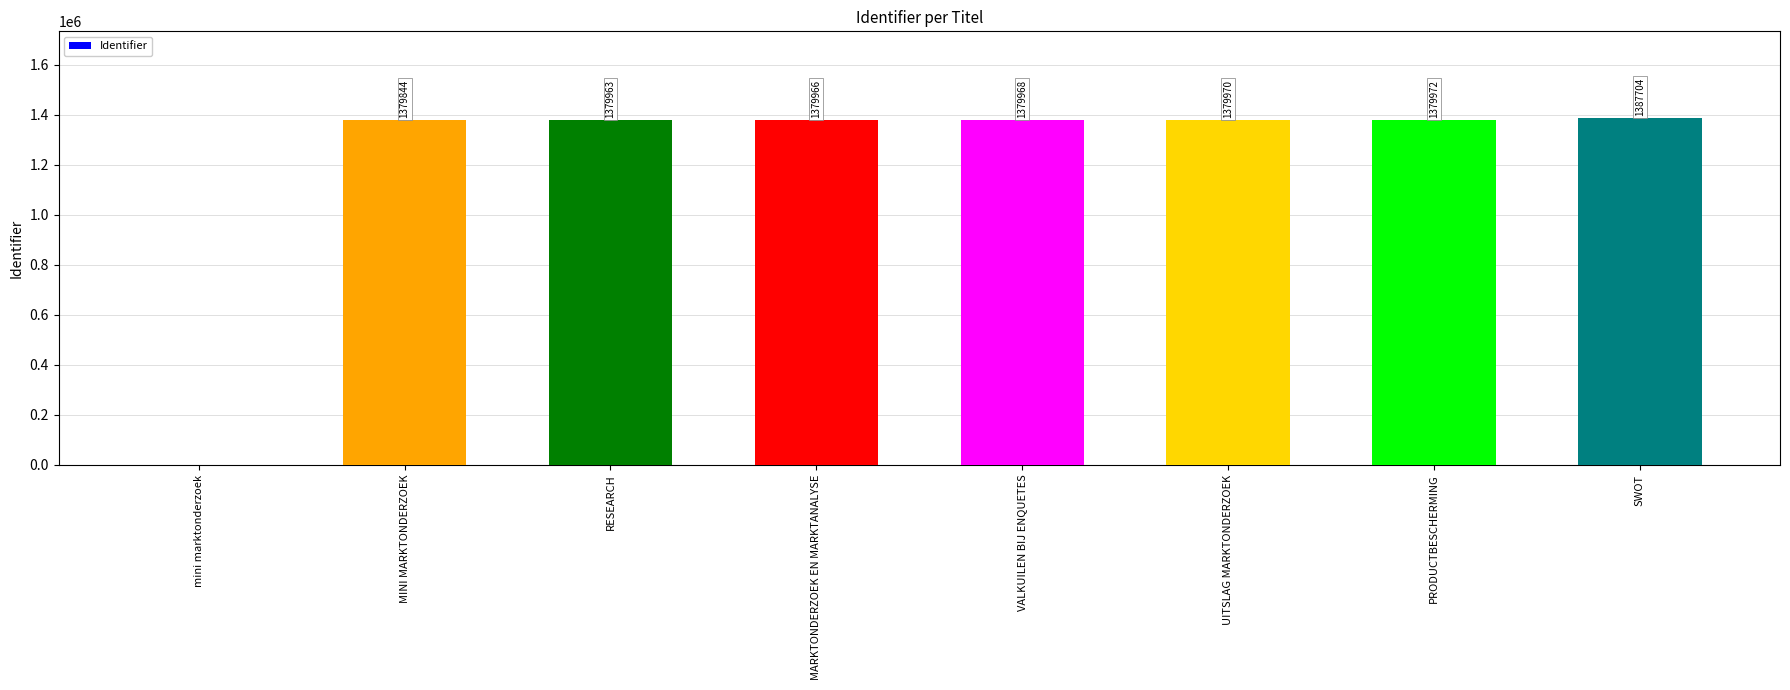

Where is the data nearest to the value 693852?

MINI MARKTONDERZOEK